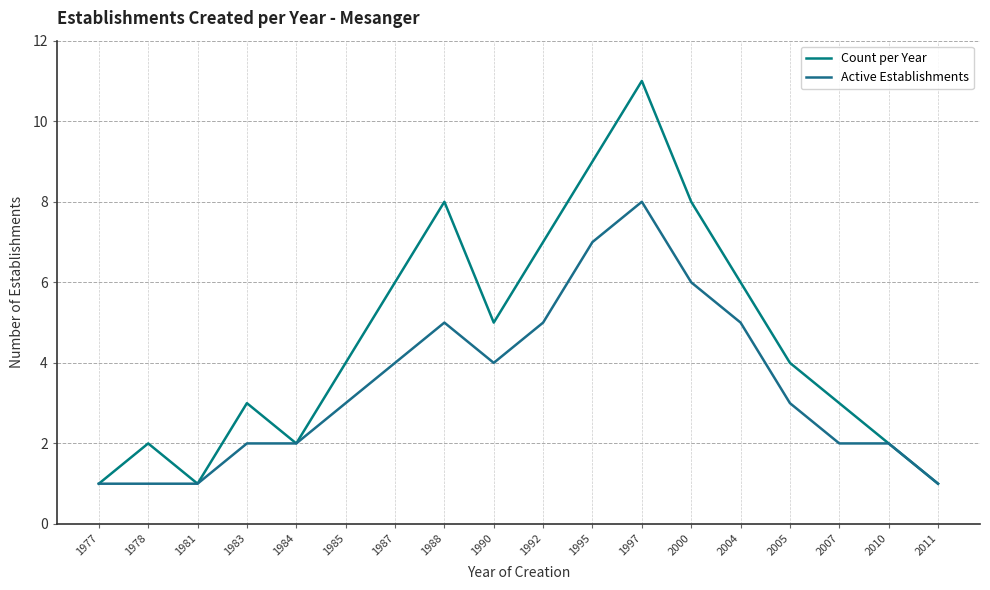

What is the difference between the maximum and minimum values in the Count per Year series?

10